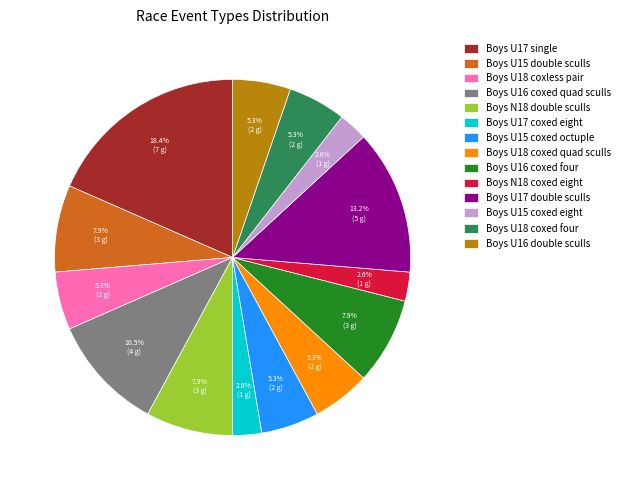

How many slices are in this pie chart?

14